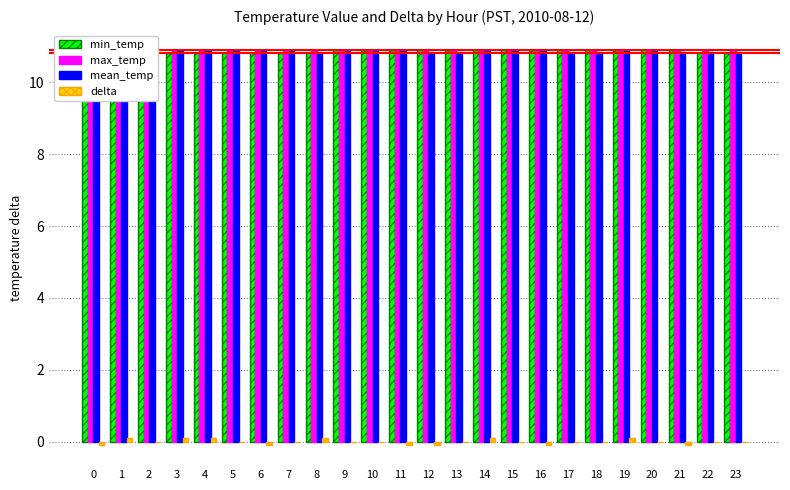

At which category is the sum across all series the highest?

14